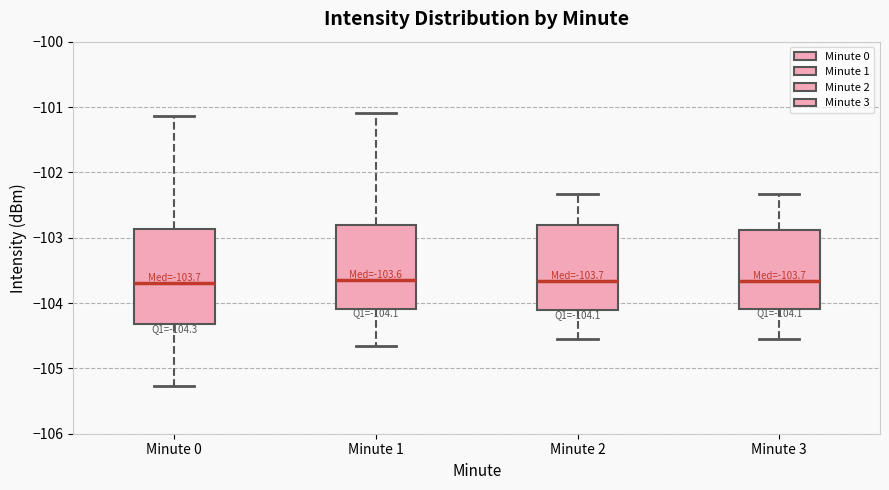

Comparing the boxes themselves (not the whiskers), which one is the tallest?

Minute 0